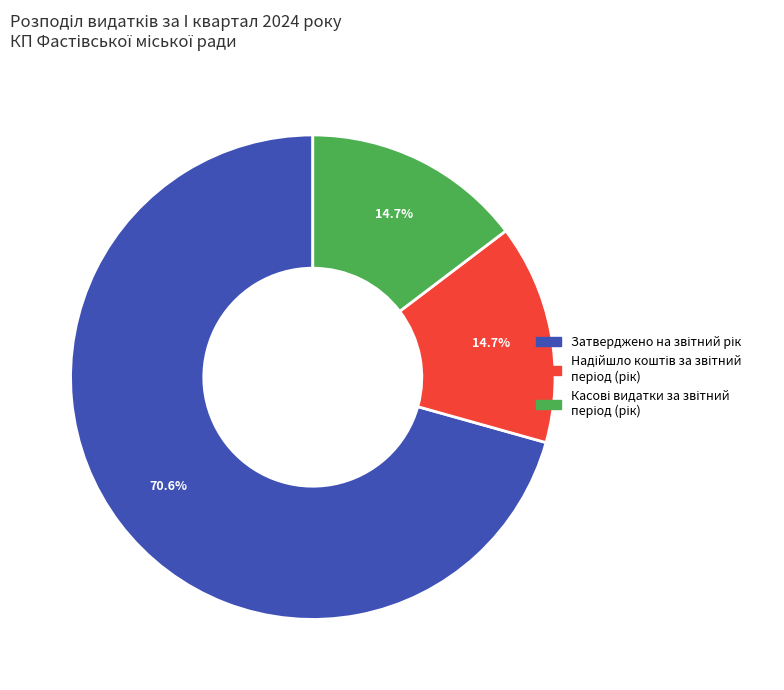

Is there any slice that represents more than half of the pie?

Yes